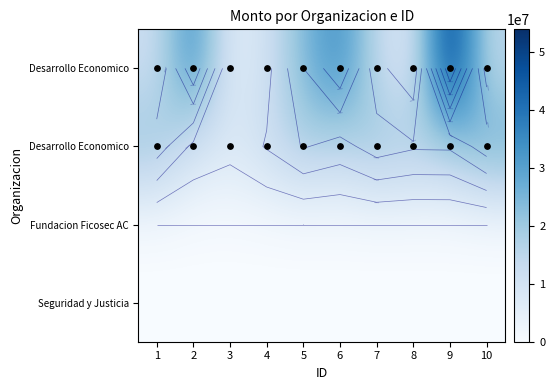

At which category is the sum across all series the highest?

9